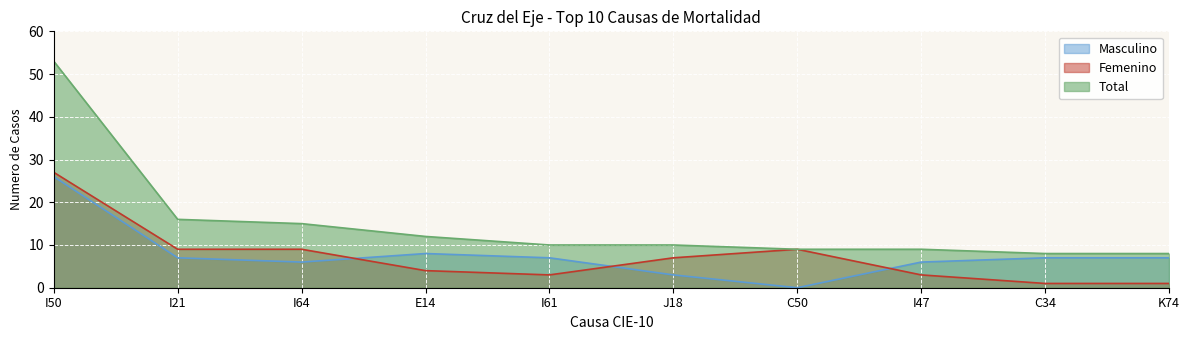

Is it true that Total equals 15 at I64?

True